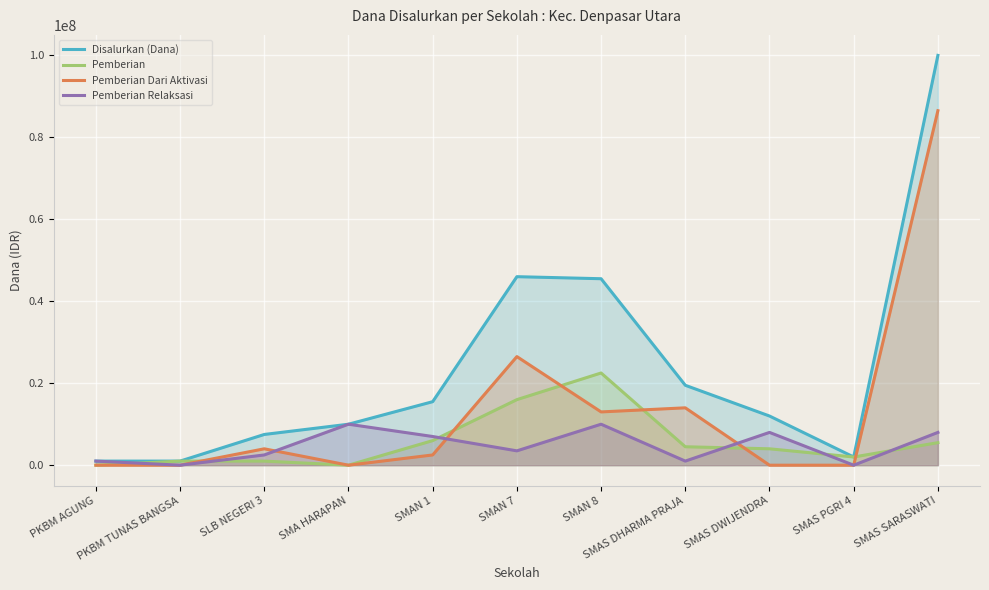

List the labels in order of Pemberian Dari Aktivasi value, smallest first.

PKBM AGUNG, PKBM TUNAS BANGSA, SMA HARAPAN, SMAS DWIJENDRA, SMAS PGRI 4, SMAN 1, SLB NEGERI 3, SMAN 8, SMAS DHARMA PRAJA, SMAN 7, SMAS SARASWATI